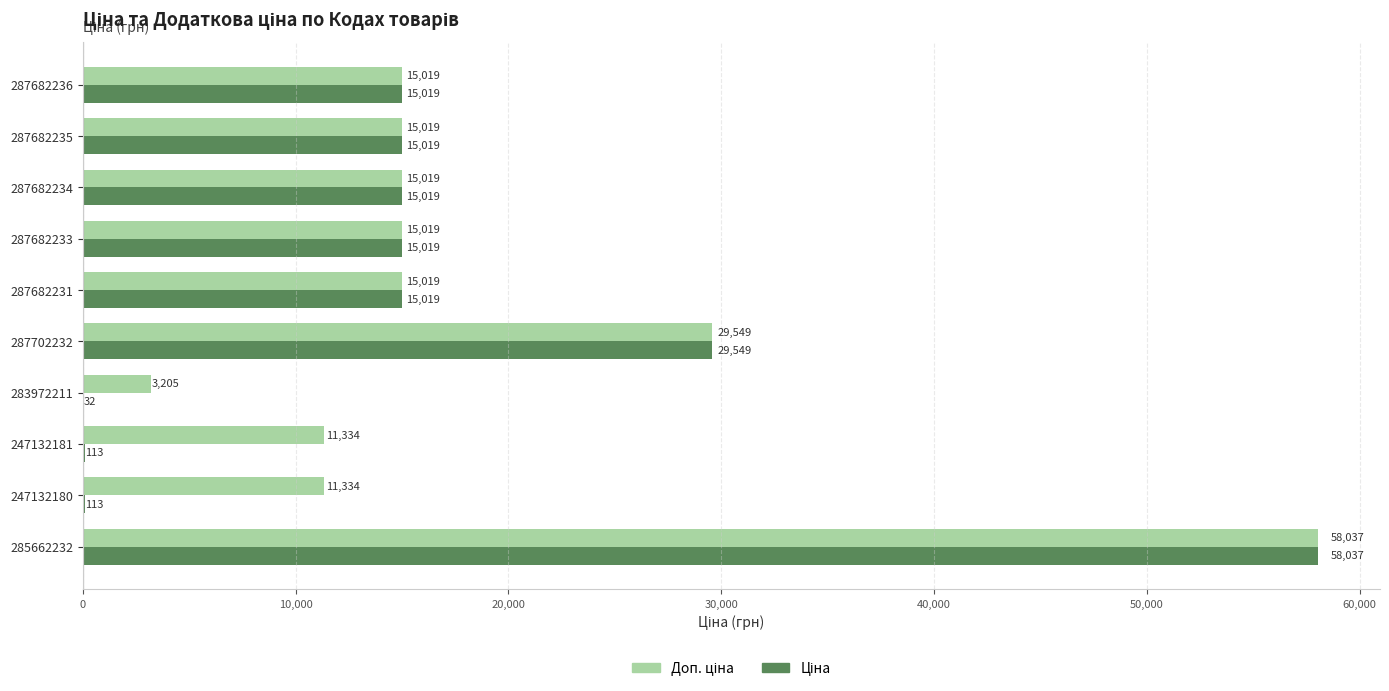

Which label corresponds to the largest value in the chart?

285662232